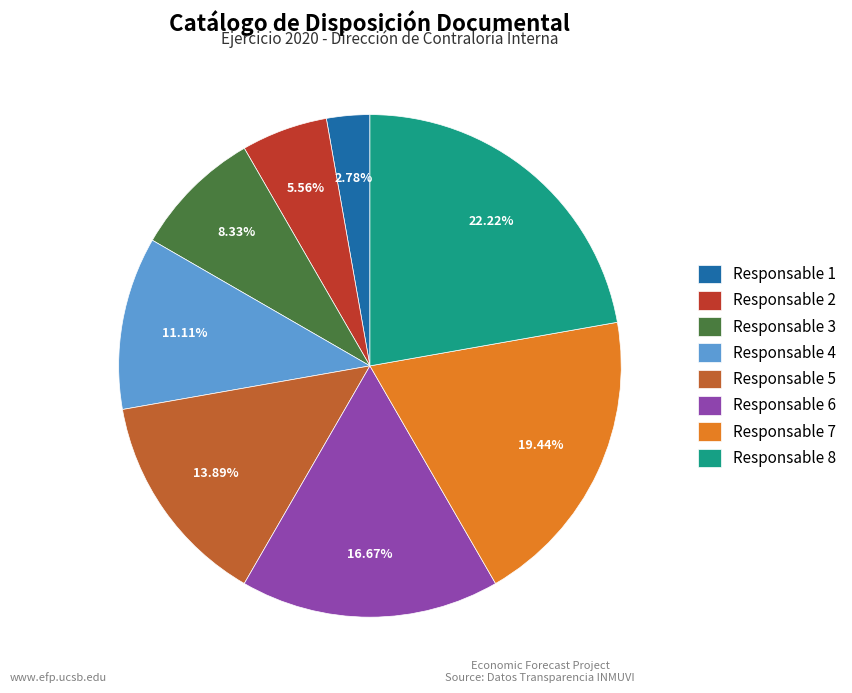

What percentage is the Responsable 6 slice, to the nearest percent?

17%